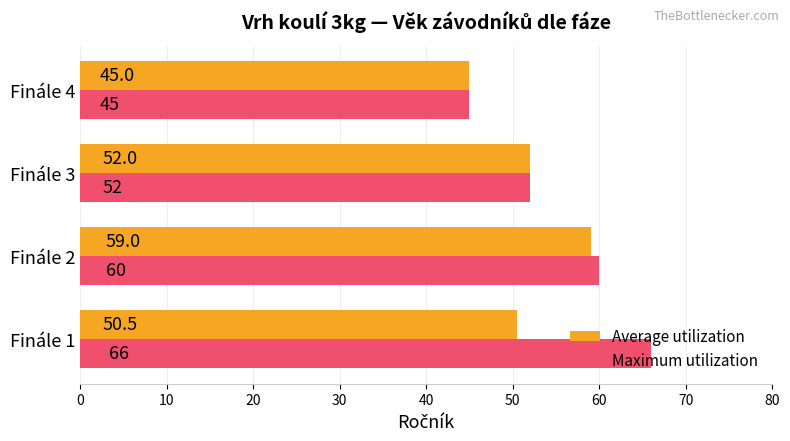

Which series has the largest total across all categories?

Maximum utilization